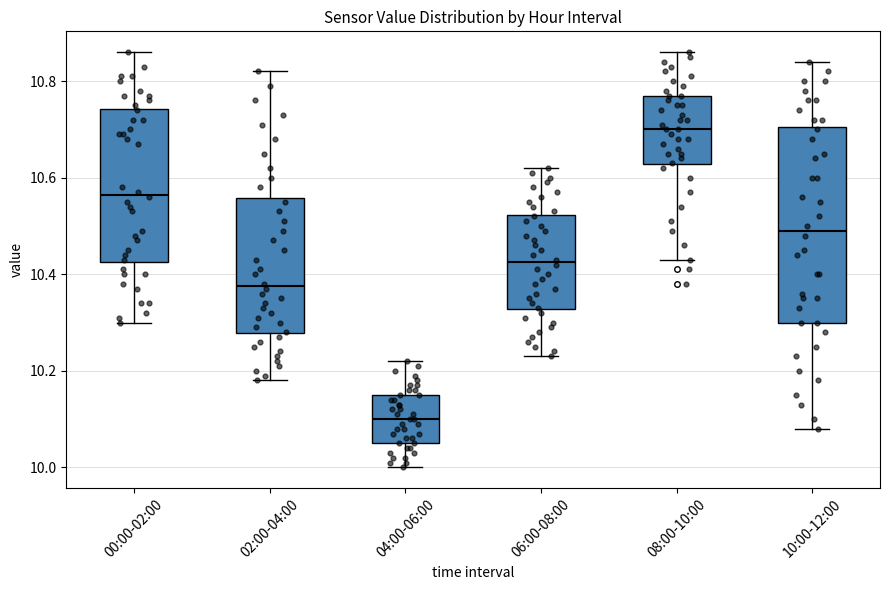

Comparing the boxes themselves (not the whiskers), which one is the tallest?

10:00-12:00